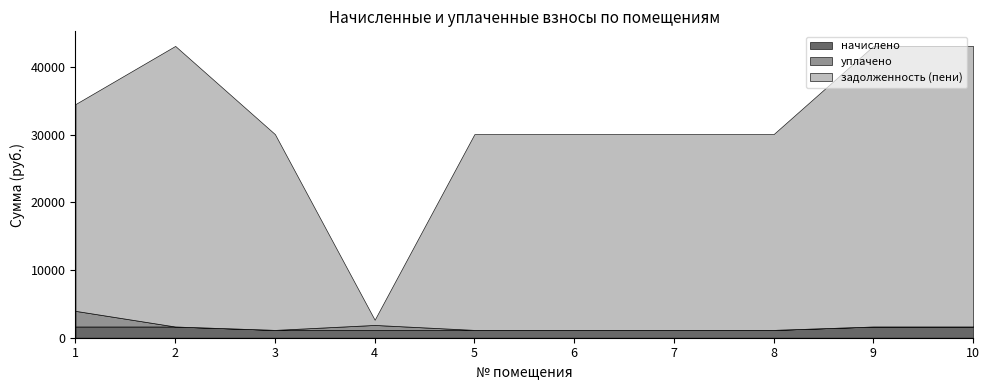

What is the value of the уплачено point at the 1st from the left?

2315.1